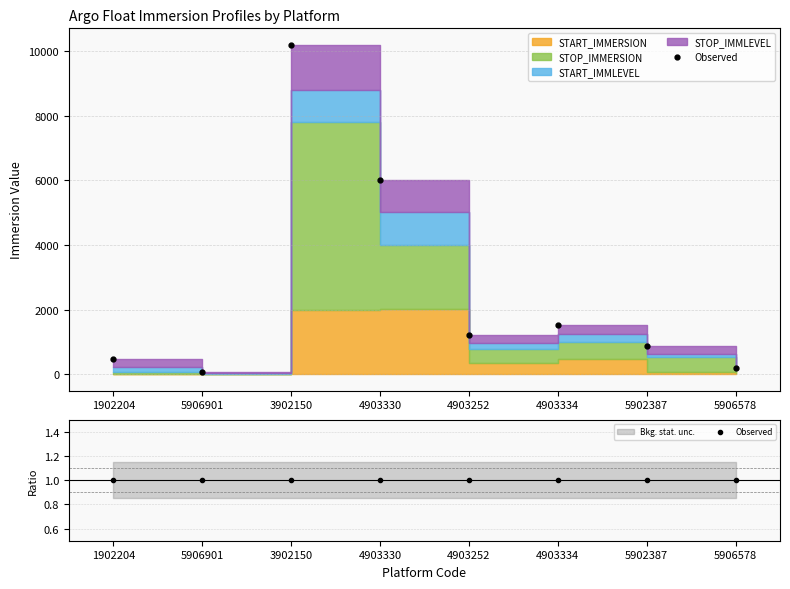

Between which two adjacent categories do START_IMMLEVEL and START_IMMERSION first intersect?

5906901 and 3902150